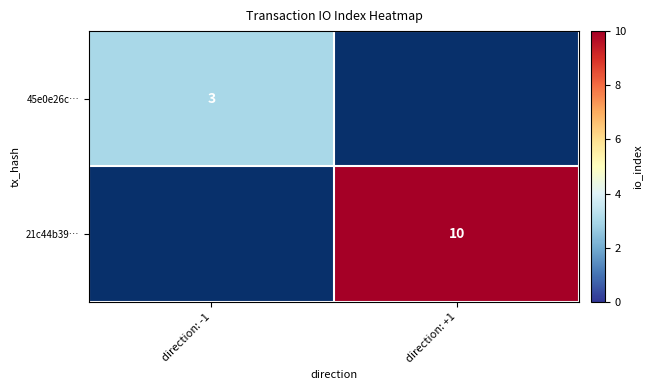

Is the value of 45e0e26c… at direction: -1 greater than the value of 21c44b39… at direction: +1?

No